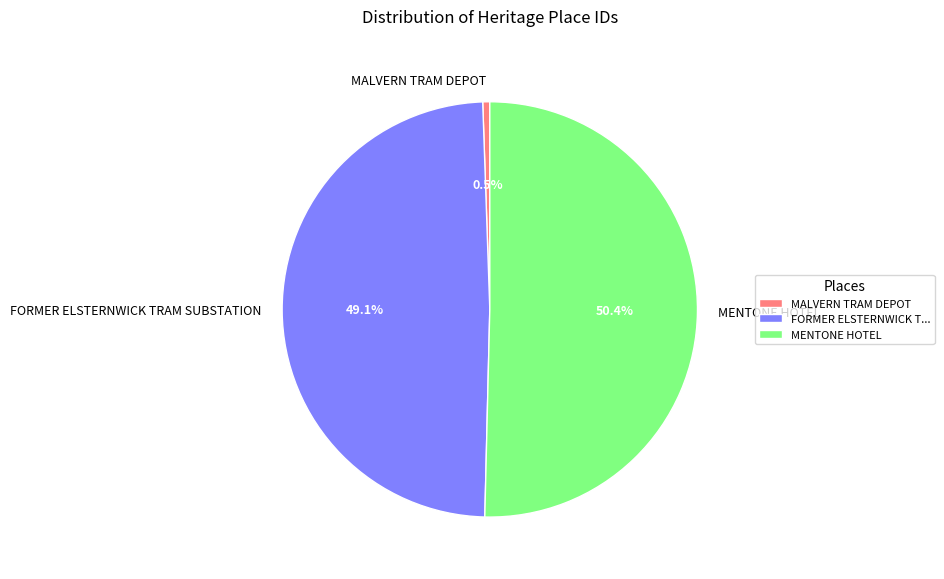

What portion of the pie excludes MALVERN TRAM DEPOT?

99.5%